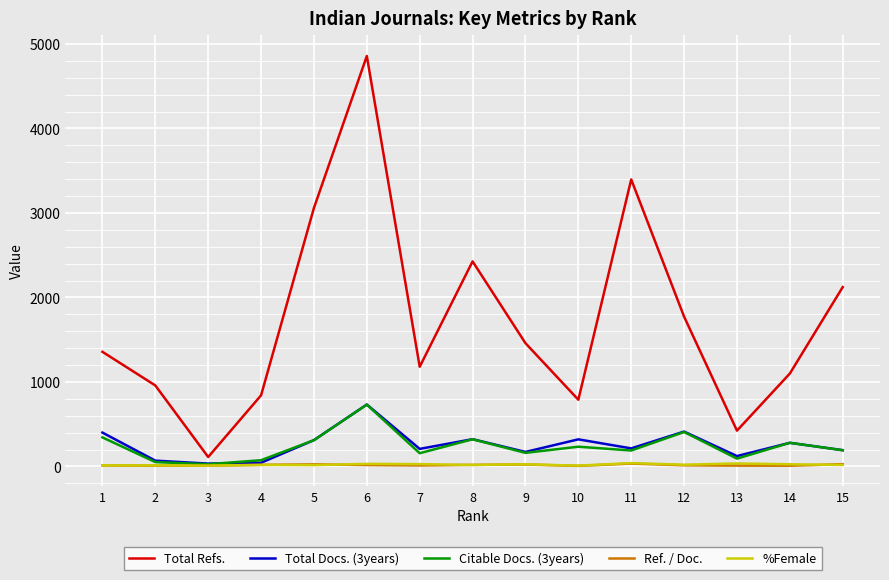

What is the spread (max minus min) of values at 10?

783